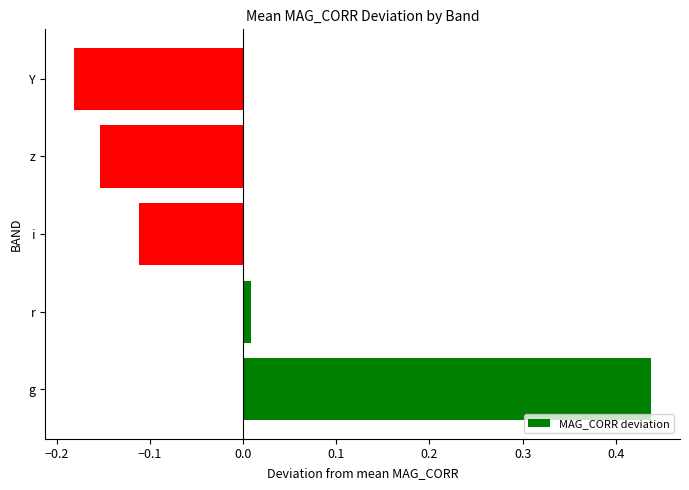

Which label corresponds to the largest value in the chart?

g